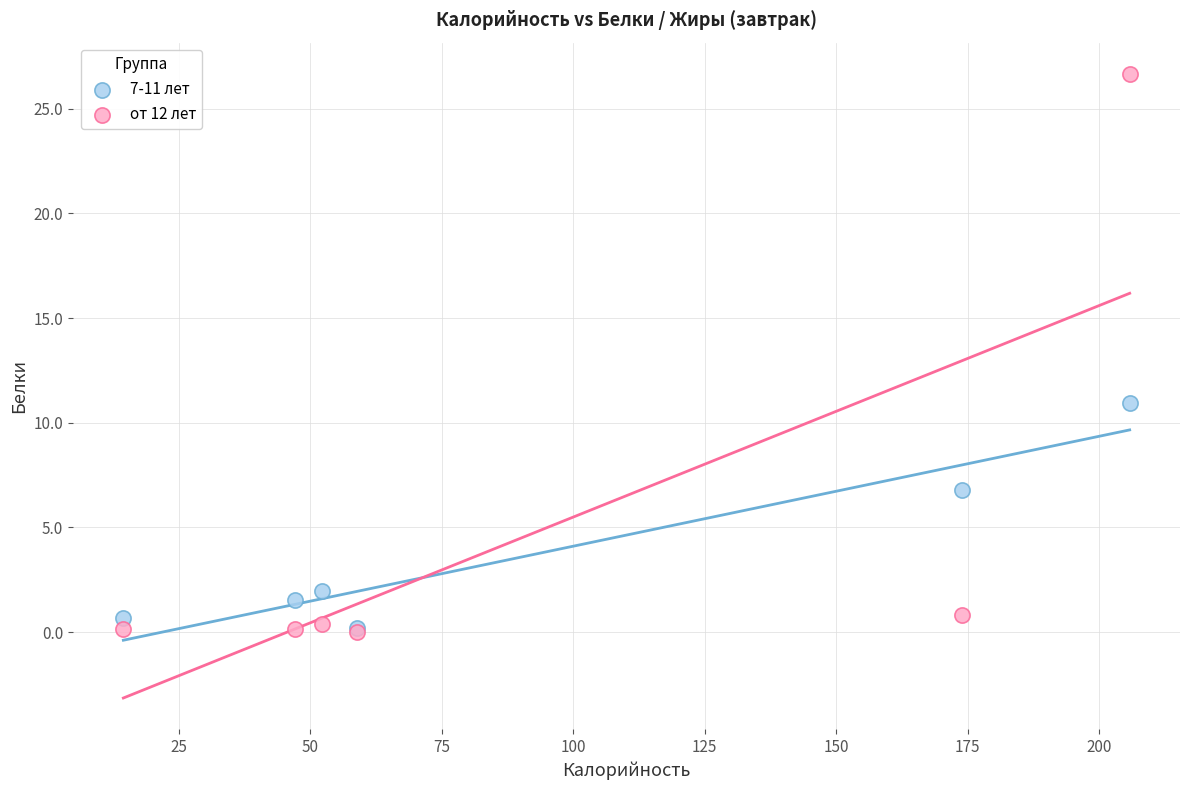

What are all the series names shown in the legend?

7-11 лет, от 12 лет